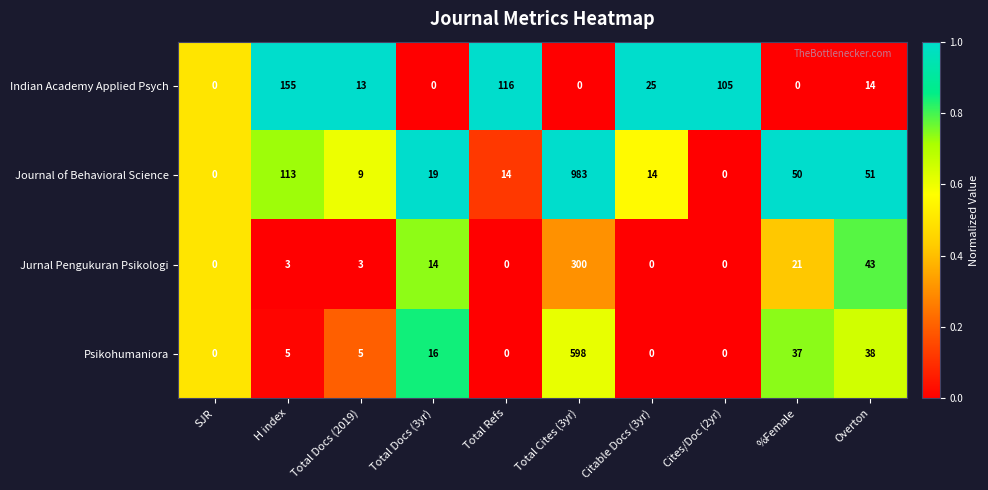

Which category has the highest value across all series?

Total Cites (3yr)